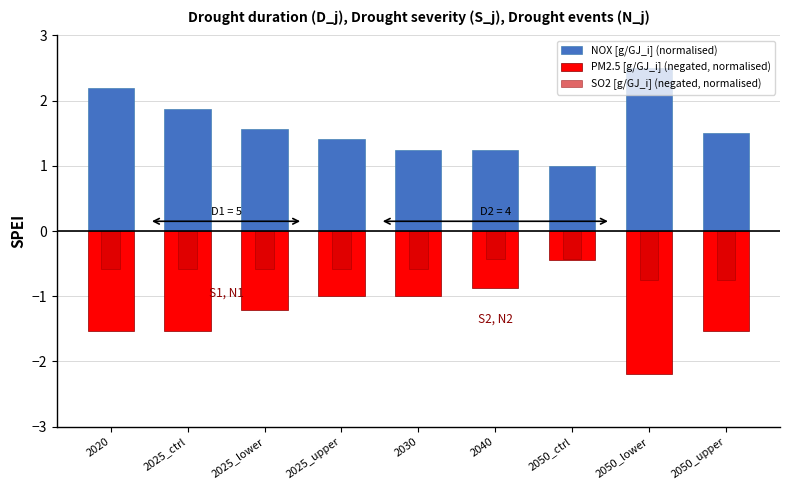

What is the sum of all SO2 [g/GJ_i] (negated, normalised) values?

-5.3